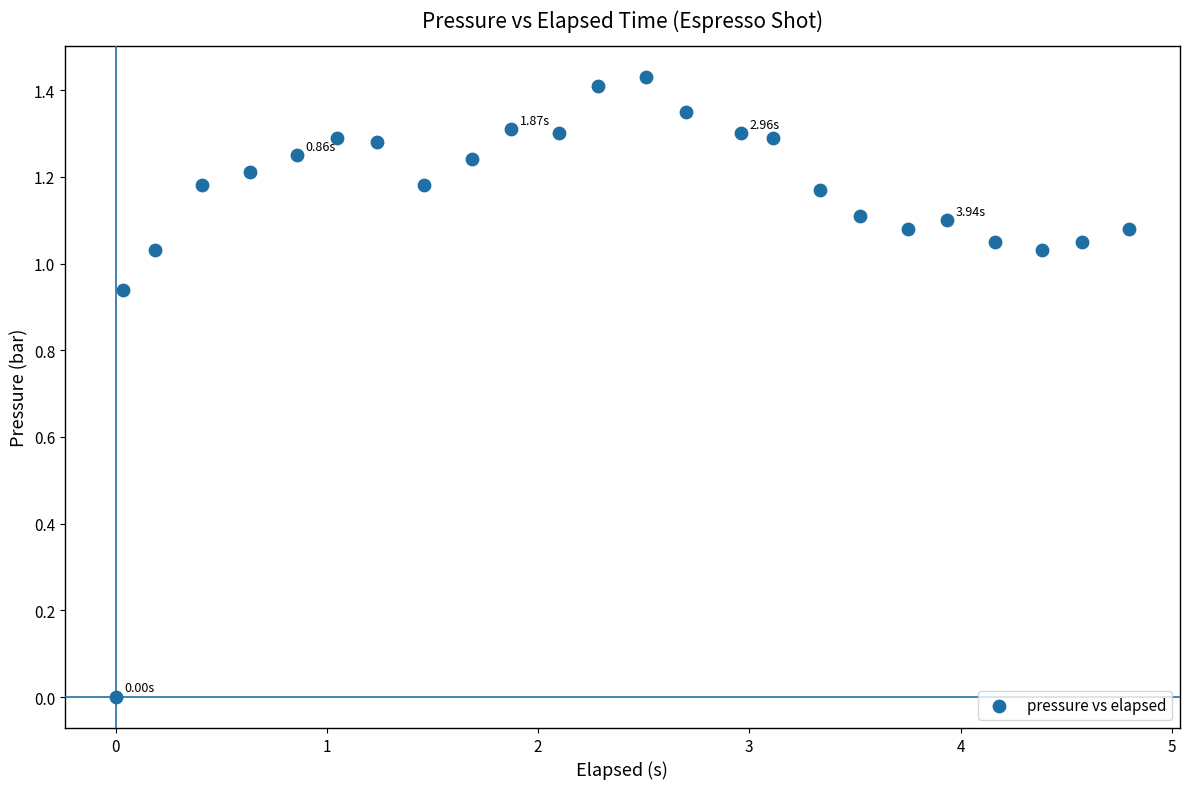

What is the range of X values (max minus min)?

4.8